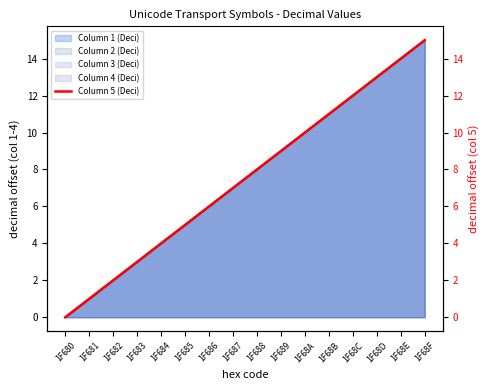

The value at 1F68E is 14. True or false?

True